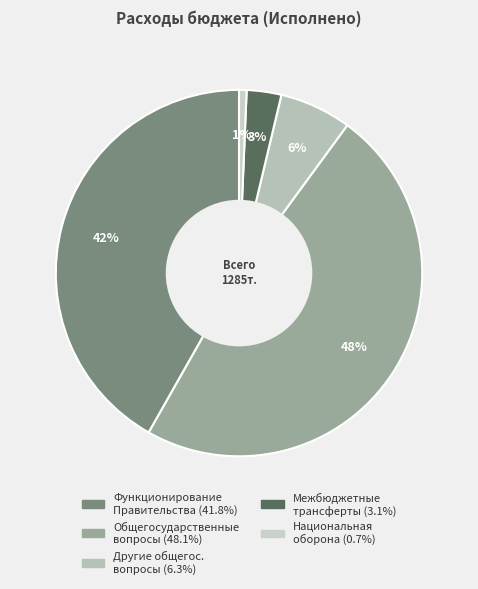

How many slices are in this pie chart?

5